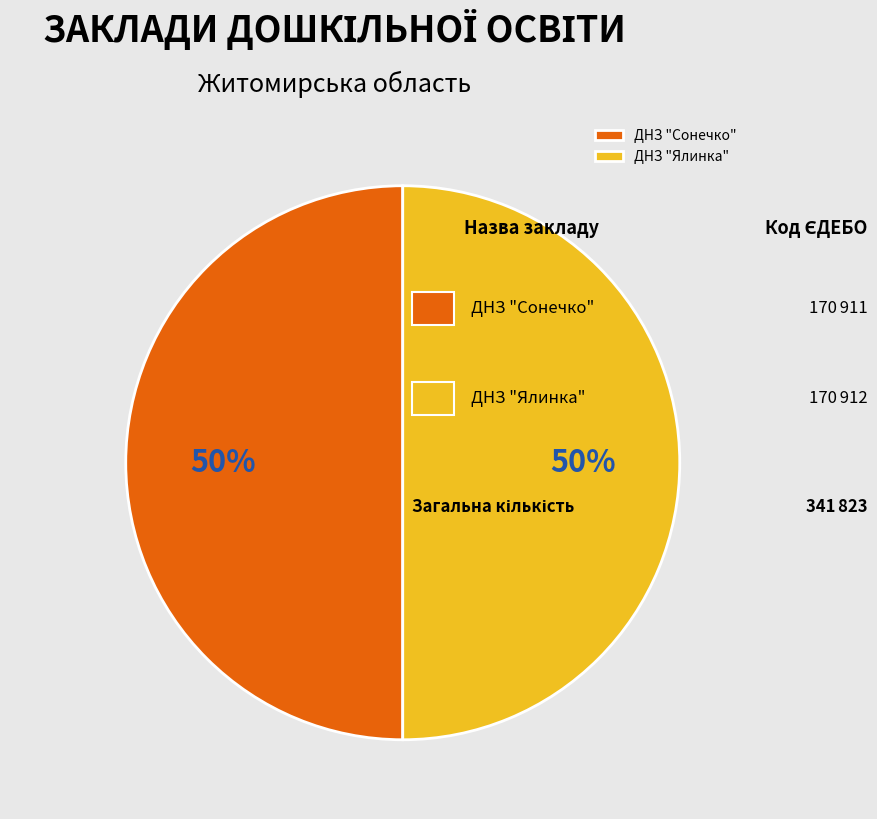

To the nearest percent, what percentage of the pie is ДНЗ "Ялинка"?

50%